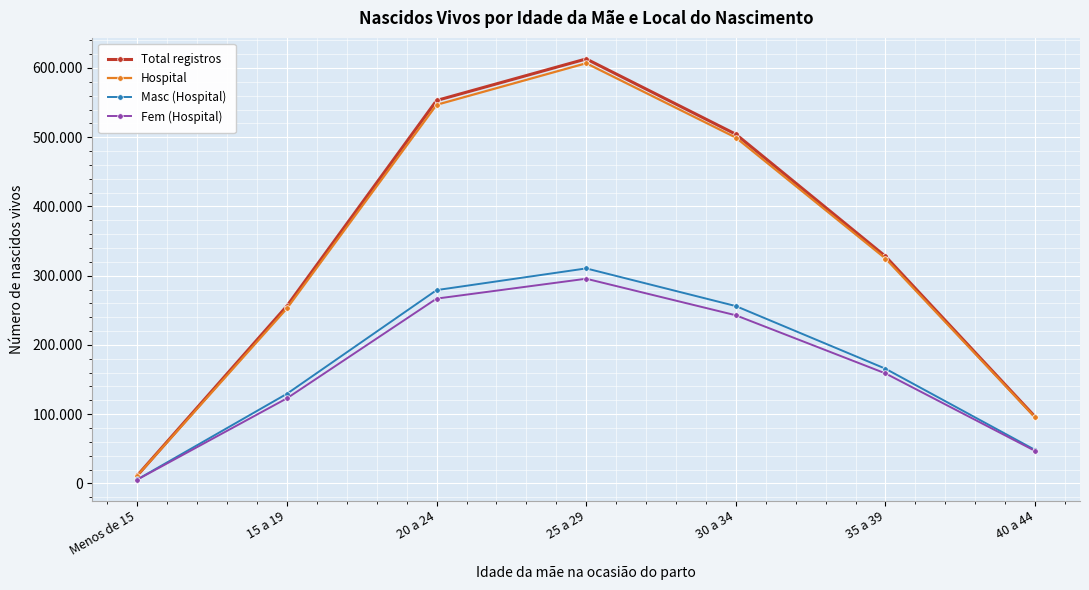

Where is the first local maximum for Total registros?

25 a 29